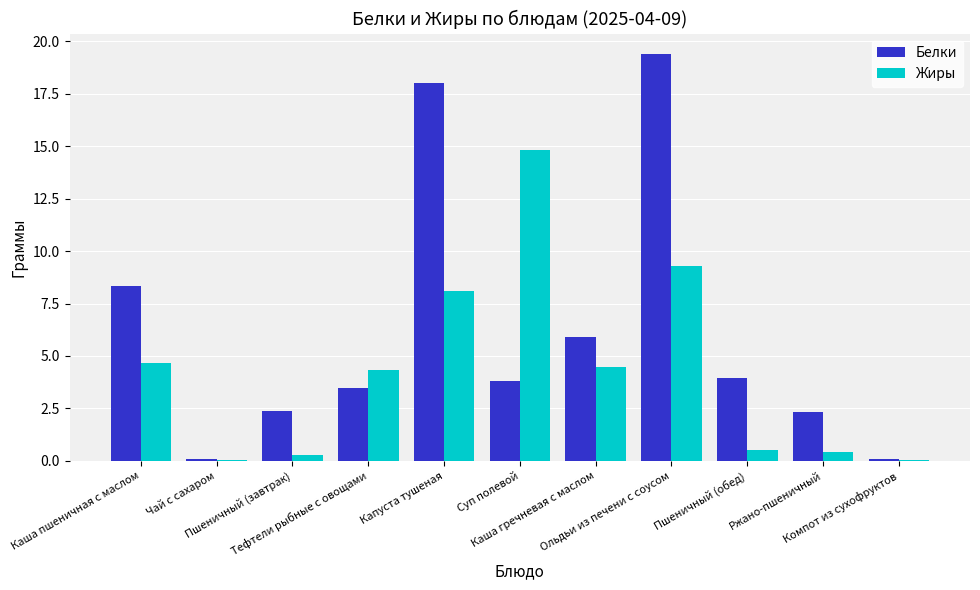

At which category is the sum across all series the highest?

Ольдьи из печени с соусом